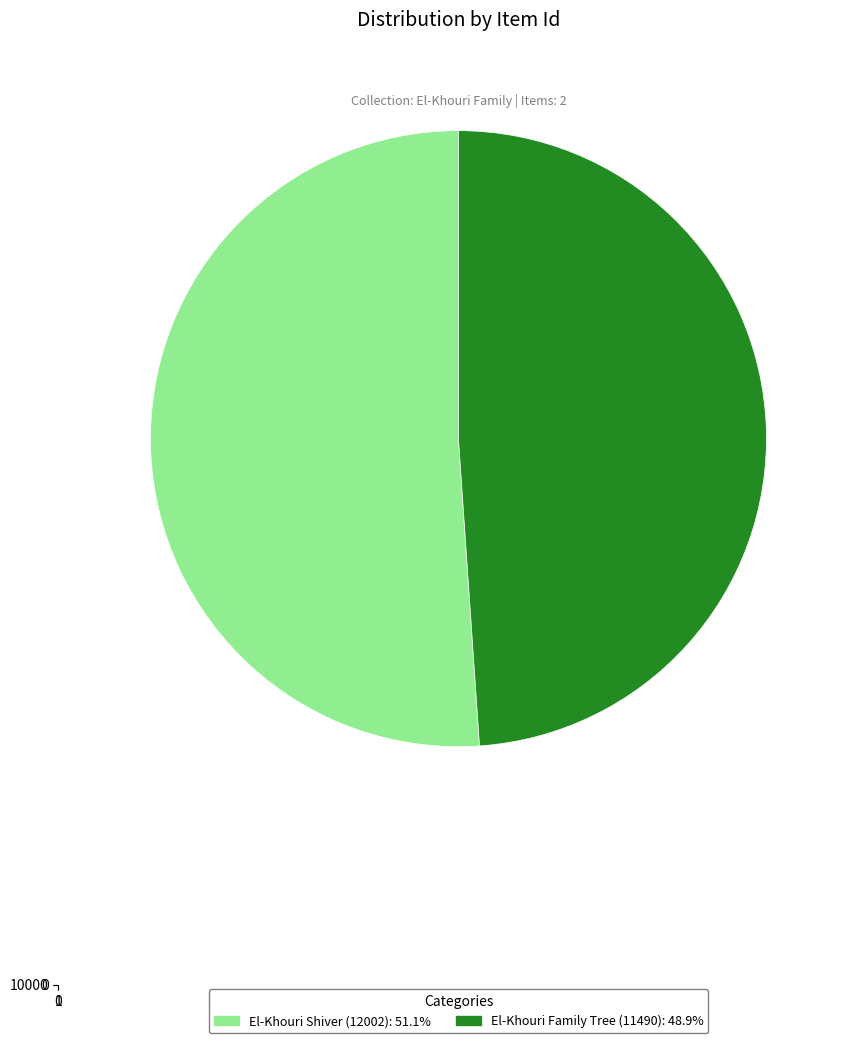

What percentage is the El-Khouri Shiver (12002) slice, to the nearest percent?

51%